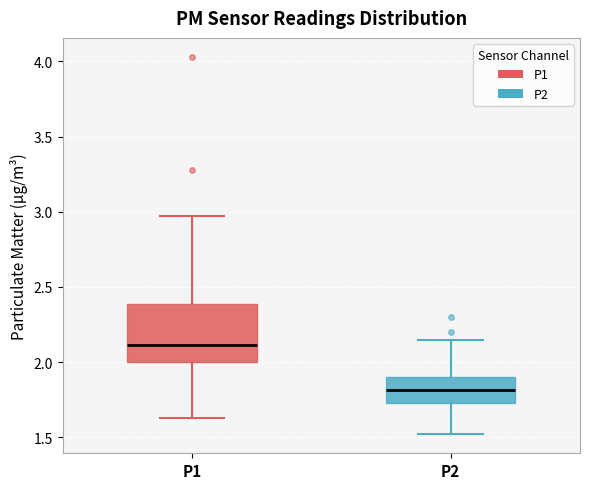

Which box is the tallest, from its lower edge to its upper edge?

P1